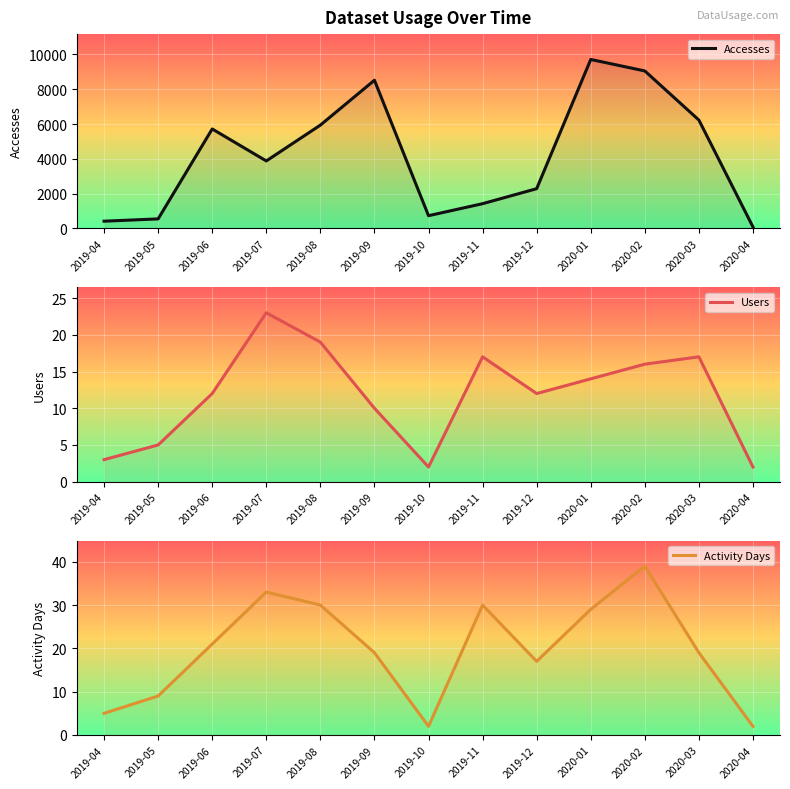

How many lines are shown in the chart?

3